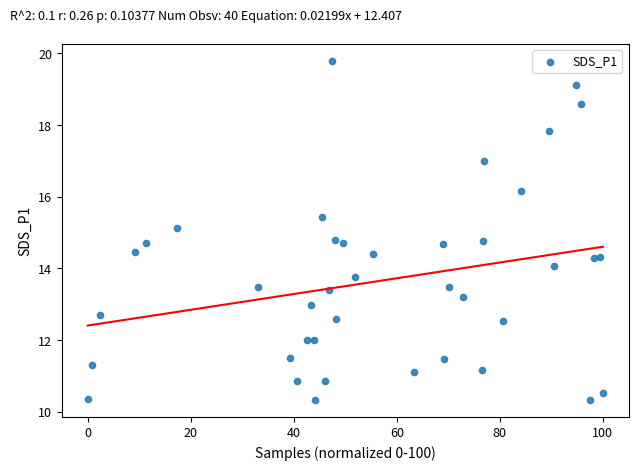

What is the range of Y values (max minus min)?

9.5